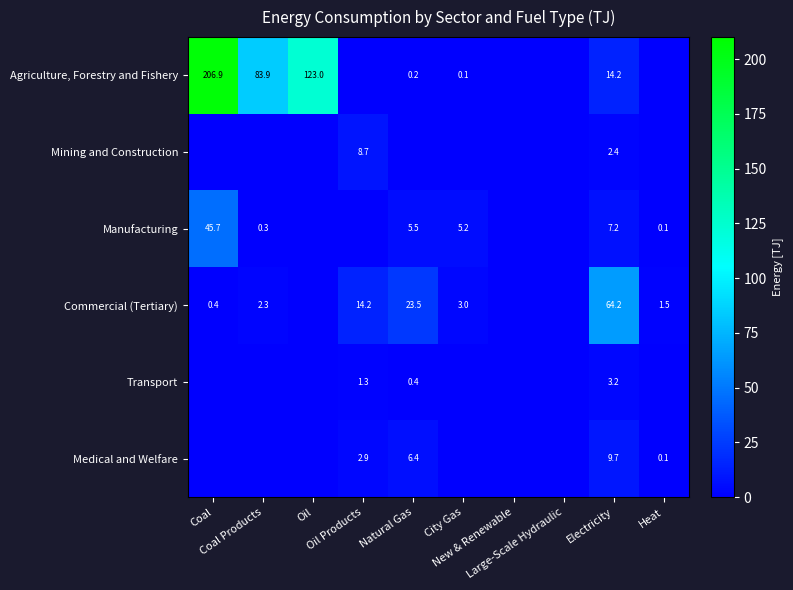

The Medical and Welfare series shows 0.2 at Heat. True or false?

False